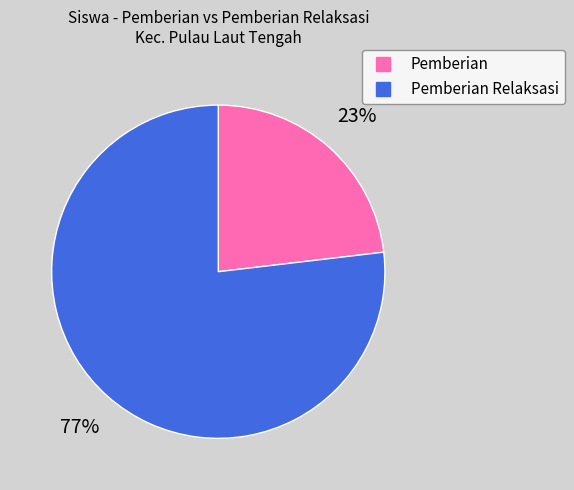

Is there any slice that represents more than half of the pie?

Yes